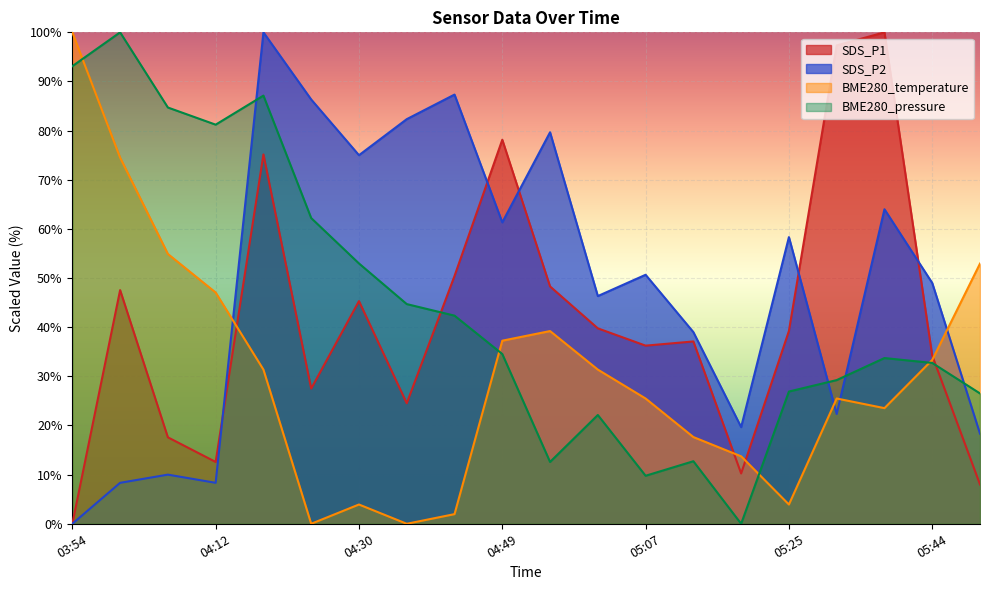

Where is the first local minimum for SDS_P1?

04:12